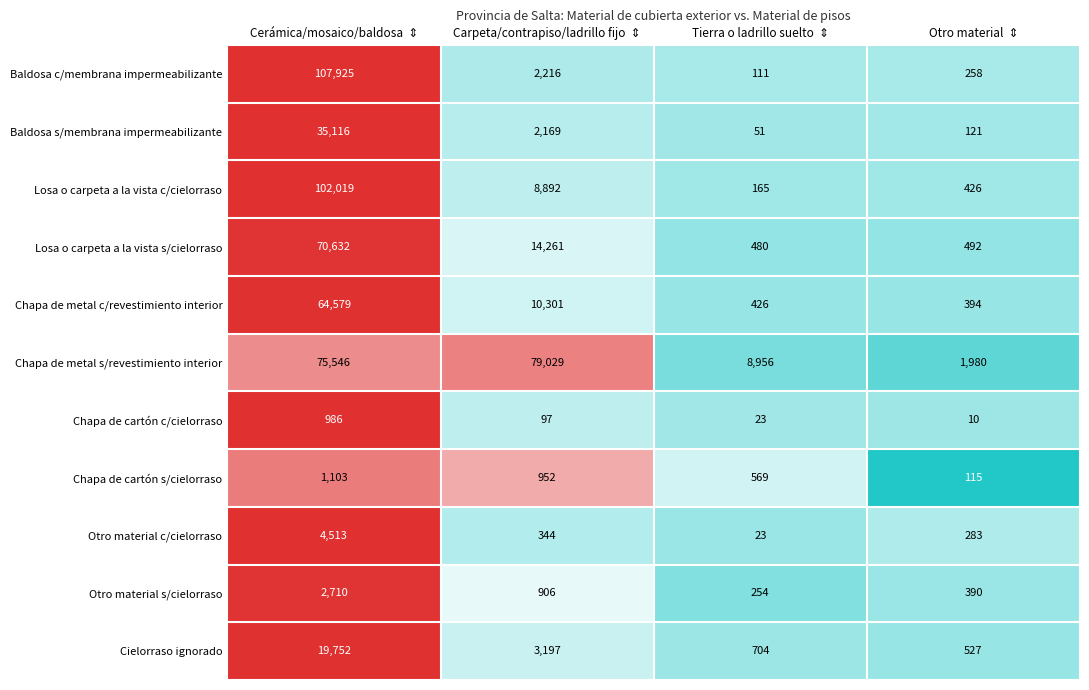

Which series has the largest total across all categories?

Chapa de metal s/revestimiento interior